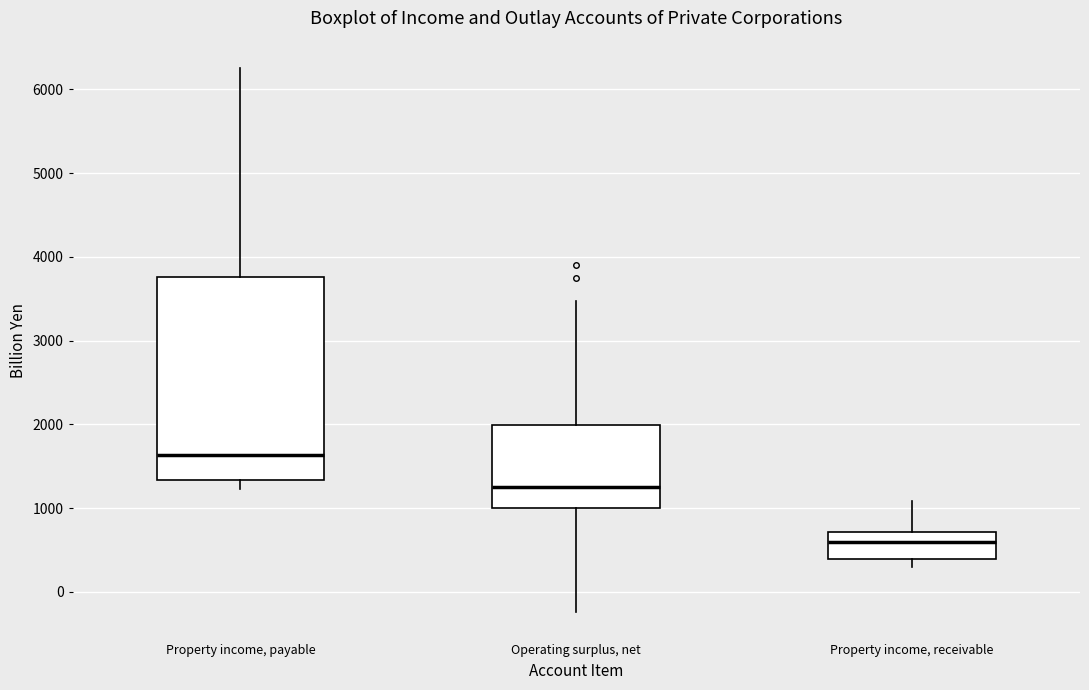

Where is the lower edge of the box for Operating surplus, net on the y-axis? The values are not printed on the chart, so give them approximately, as read against the axis.

1000